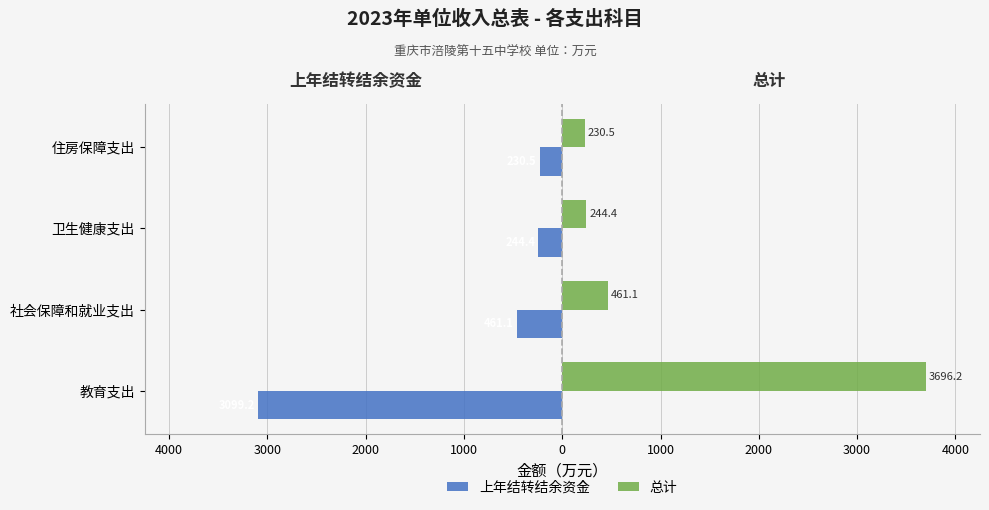

What are all the series names shown in the legend?

上年结转结余资金, 总计